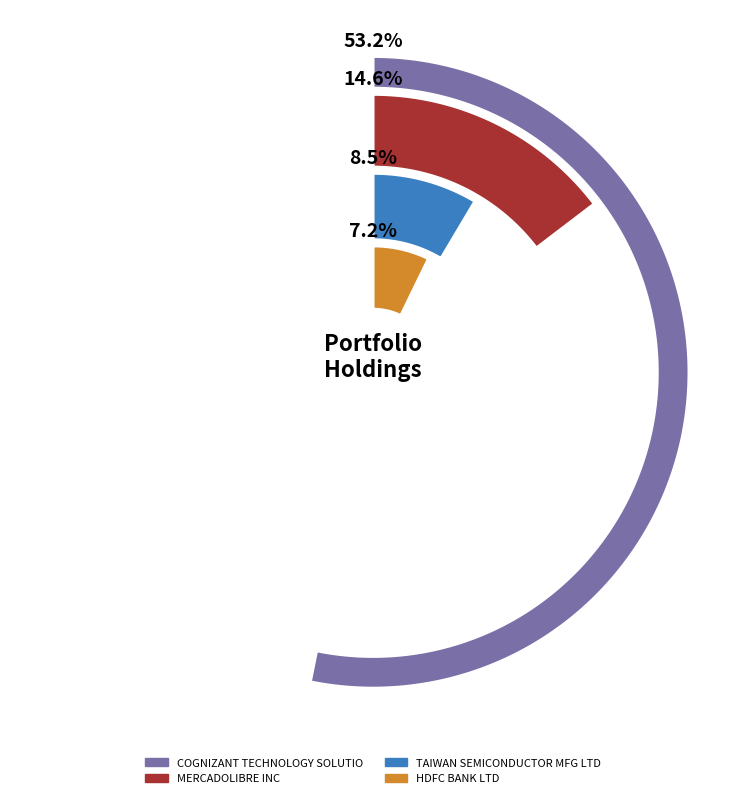

True or false: TAIWAN SEMICONDUCTOR MFG LTD accounts for 21% of the total.

False